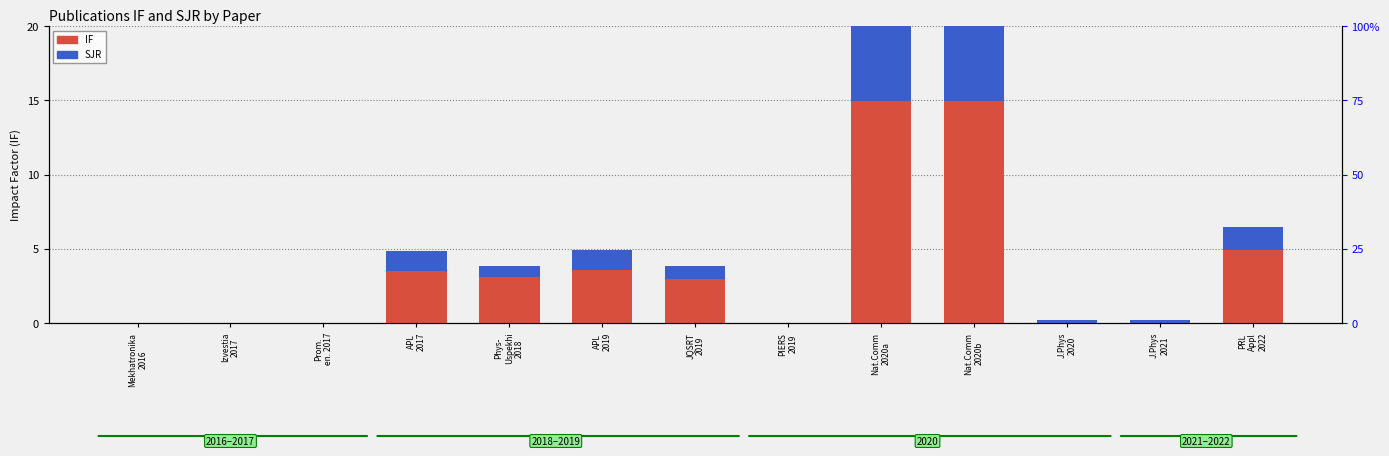

Does the chart contain any negative values?

No